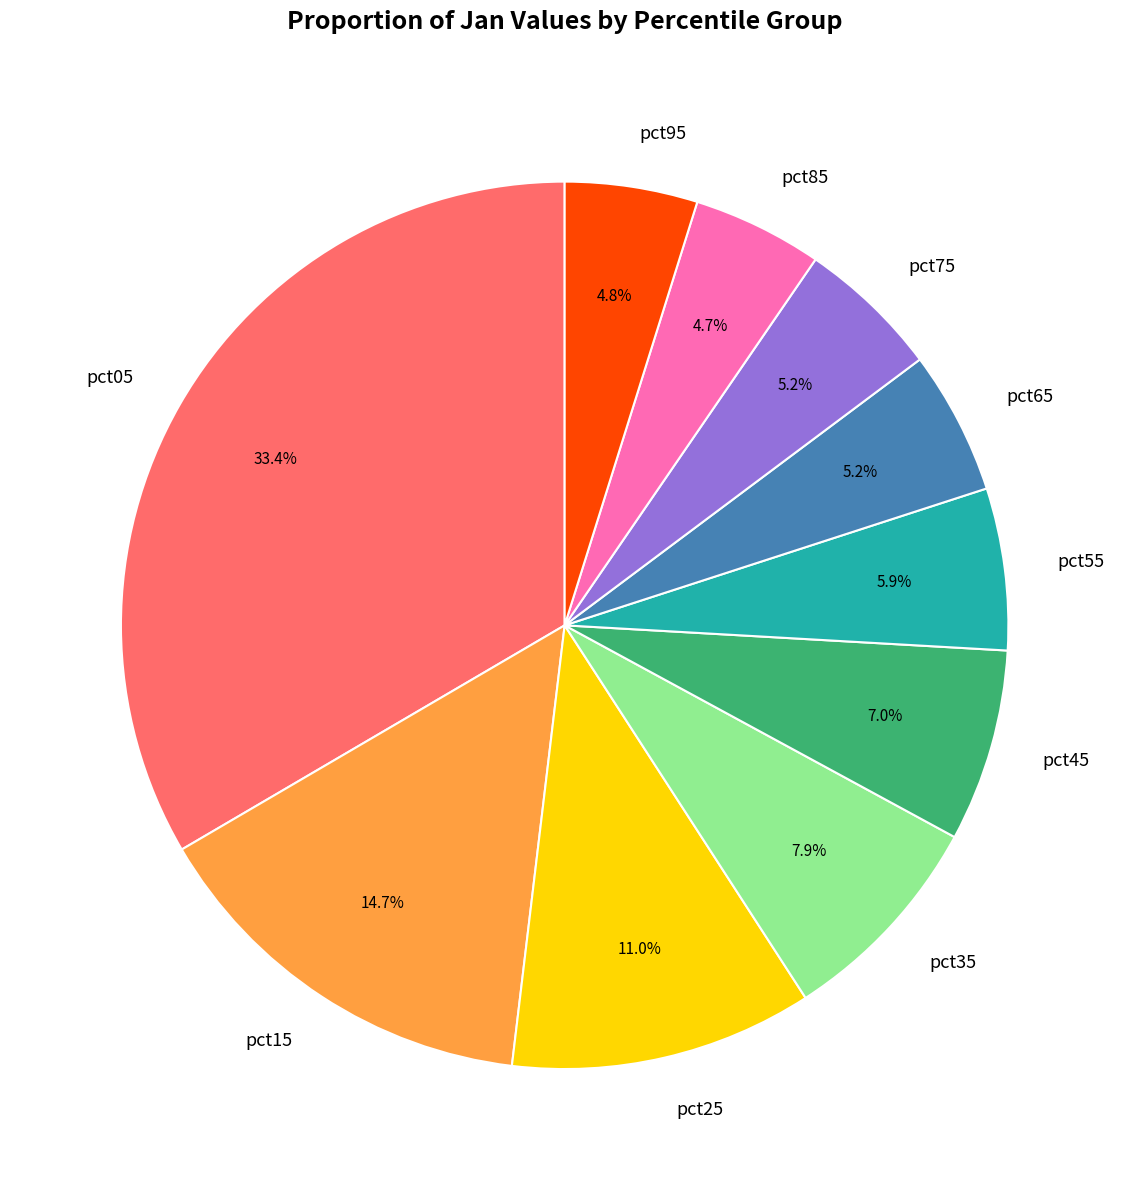

Is it true that pct25 is 11% of the pie?

True